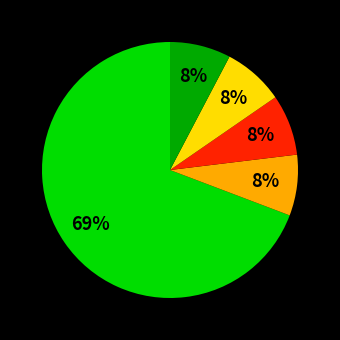

To the nearest percent, what is the average slice percentage?

20%